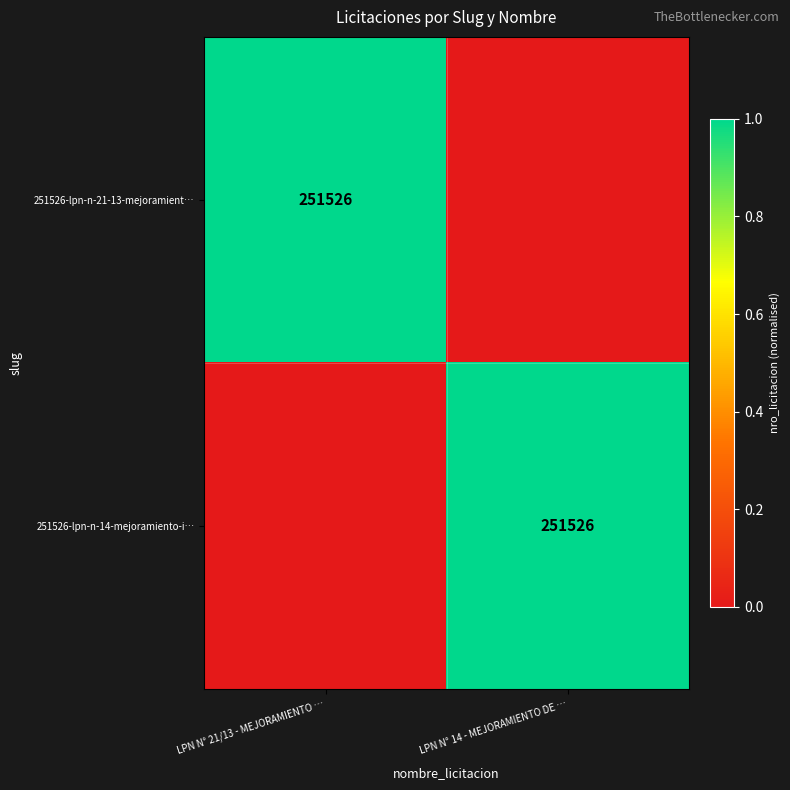

Is it true that 251526-lpn-n-14-mejoramiento-i… equals 251526 at LPN N° 14 - MEJORAMIENTO DE …?

True